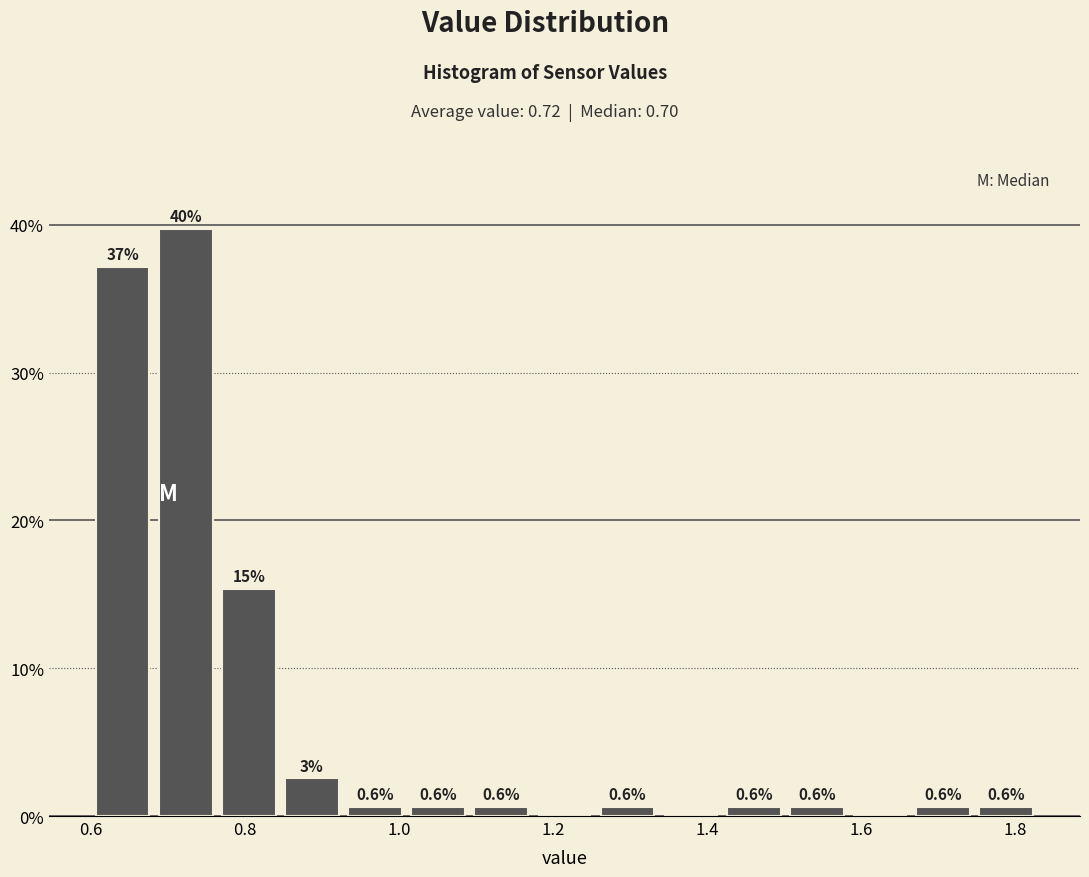

Which range on the x-axis has the tallest bar?

0.682 to 0.764